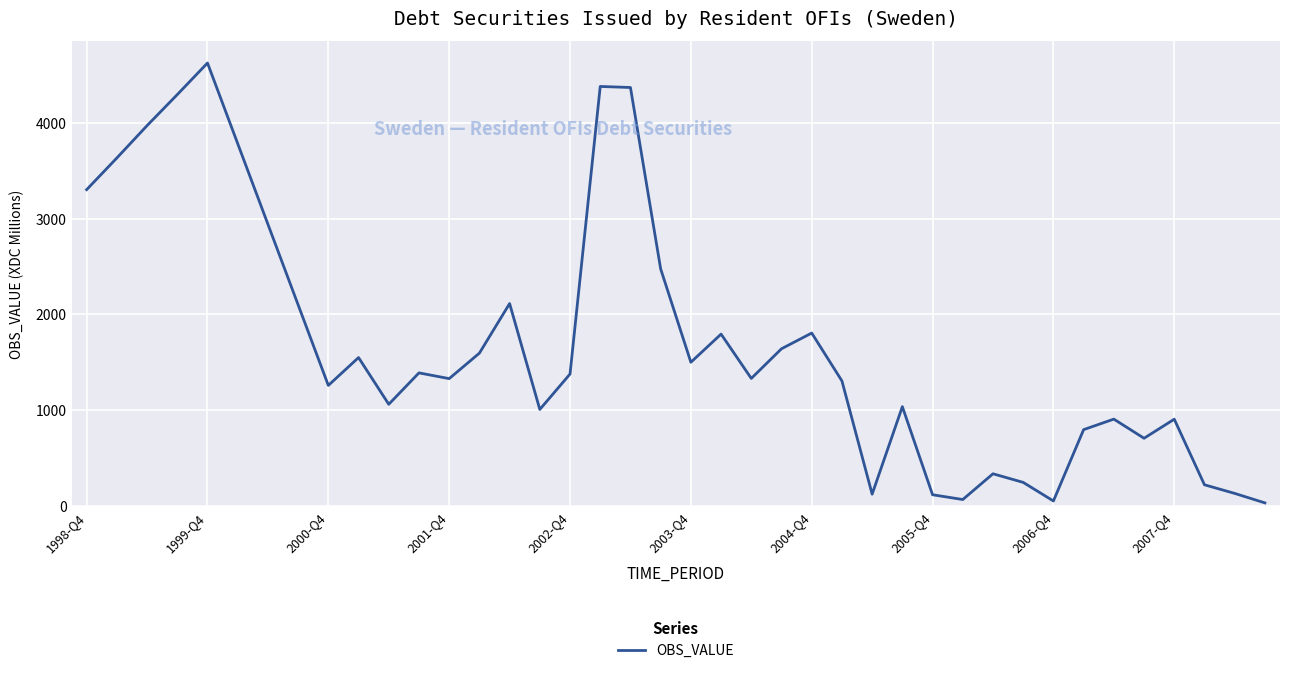

What is the maximum value shown in the chart?

4625